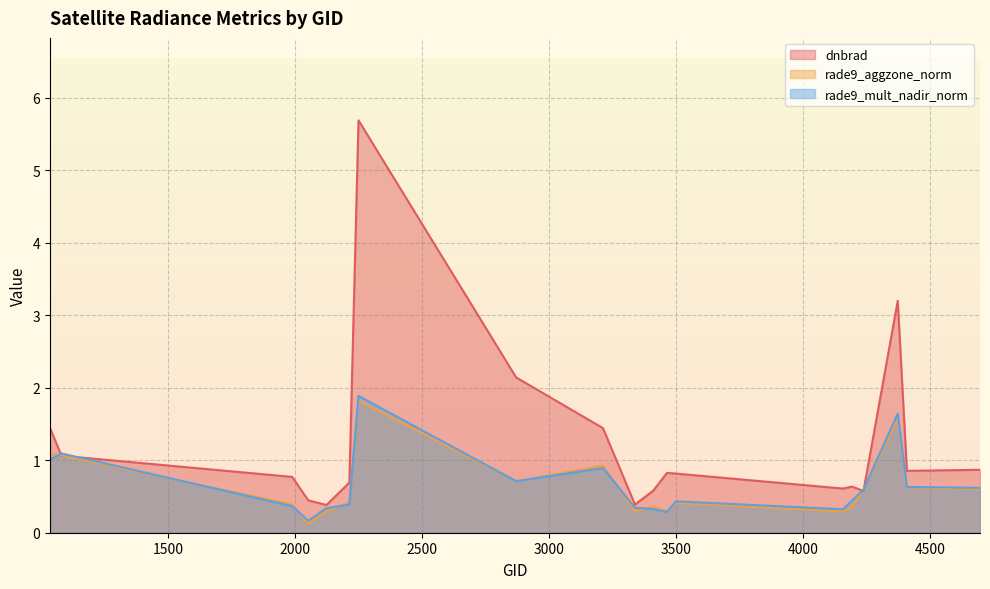

What is the maximum value for rade9_aggzone_norm?

1.8